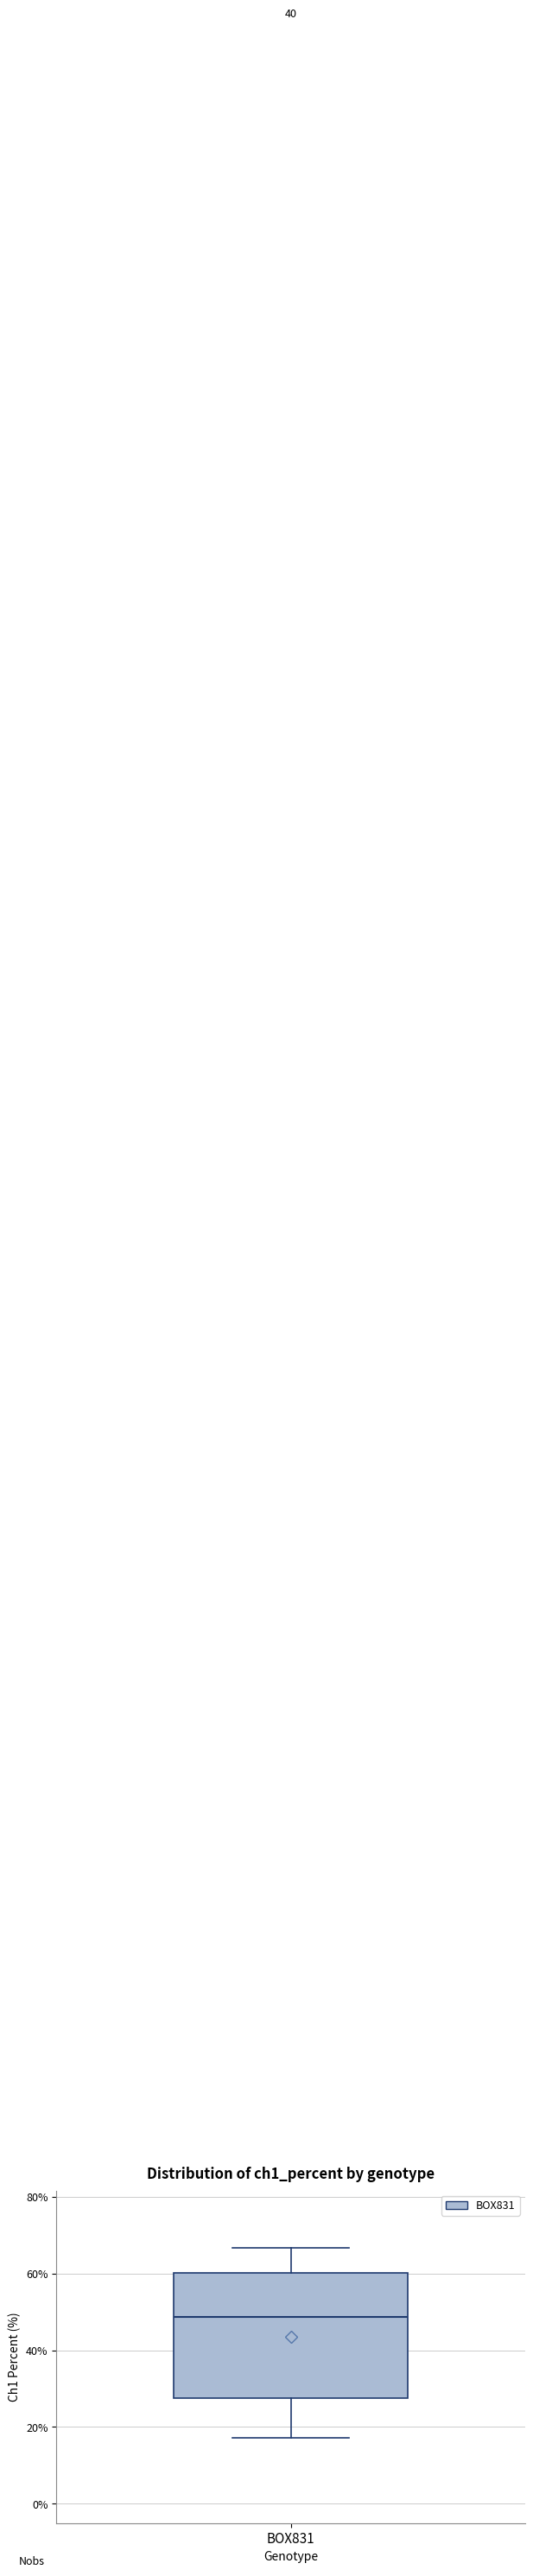

Where does the upper whisker of the box for BOX831 end on the y-axis? The values are not printed on the chart, so give them approximately, as read against the axis.

66